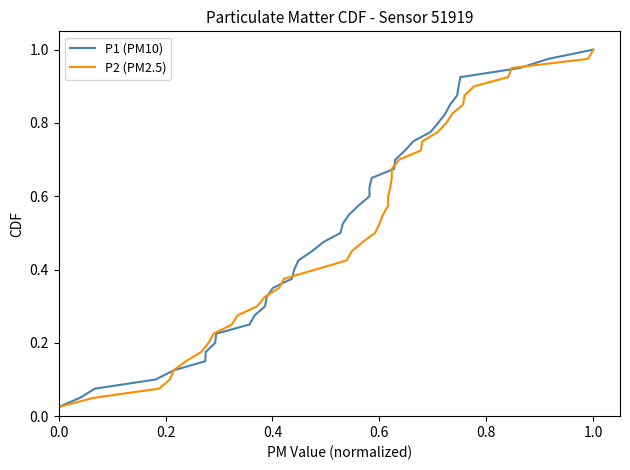

Reading left to right, transcribe all the data shown in this chart.

P1 (PM10): 0.0	0.1	0.1	0.1	0.1	0.1	0.2	0.2	0.2	0.2	0.3	0.3	0.3	0.3	0.4	0.4	0.4	0.5	0.5	0.5	0.5	0.6	0.6	0.6	0.6	0.7	0.7	0.7	0.7	0.8	0.8	0.8	0.8	0.8	0.9	0.9	0.9	0.9	1.0	1.0
P2 (PM2.5): 0.0	0.1	0.1	0.1	0.1	0.1	0.2	0.2	0.2	0.2	0.3	0.3	0.3	0.3	0.4	0.4	0.4	0.5	0.5	0.5	0.5	0.6	0.6	0.6	0.6	0.7	0.7	0.7	0.7	0.8	0.8	0.8	0.8	0.8	0.9	0.9	0.9	0.9	1.0	1.0